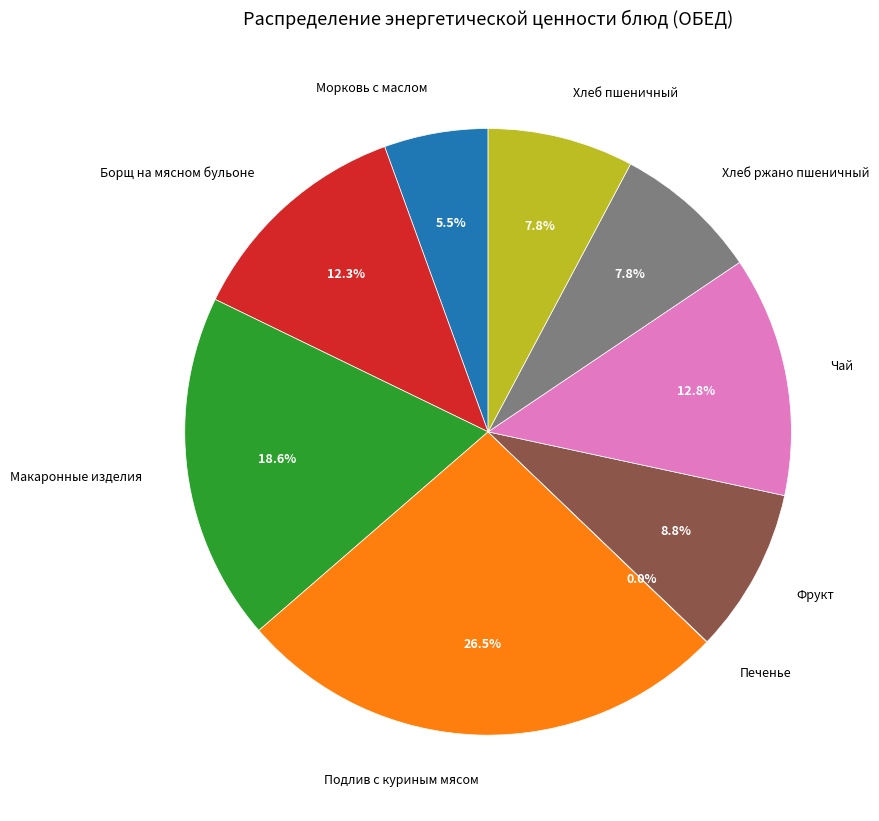

To the nearest percent, what is the combined percentage of Борщ на мясном бульоне and Чай?

25%